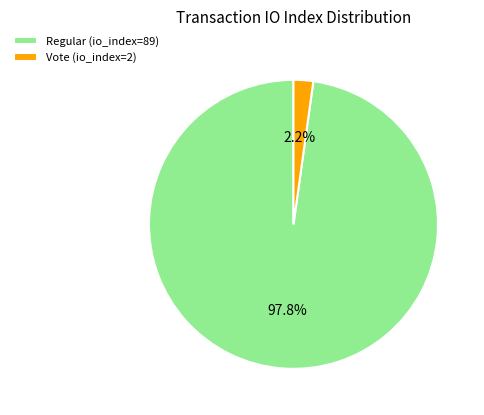

What is the smallest slice in the pie chart?

Vote (io_index=2)